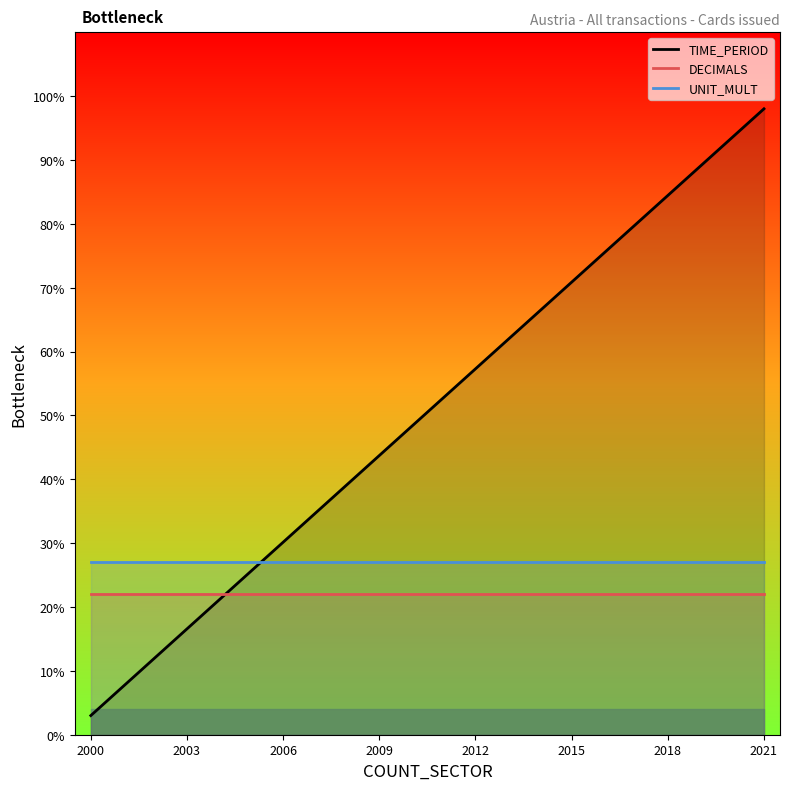

What is the greatest value displayed?

98.0